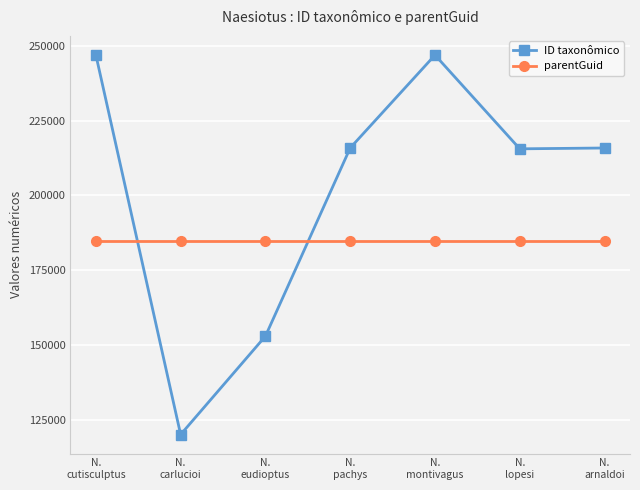

How many times do parentGuid and ID taxonômico cross each other?

2